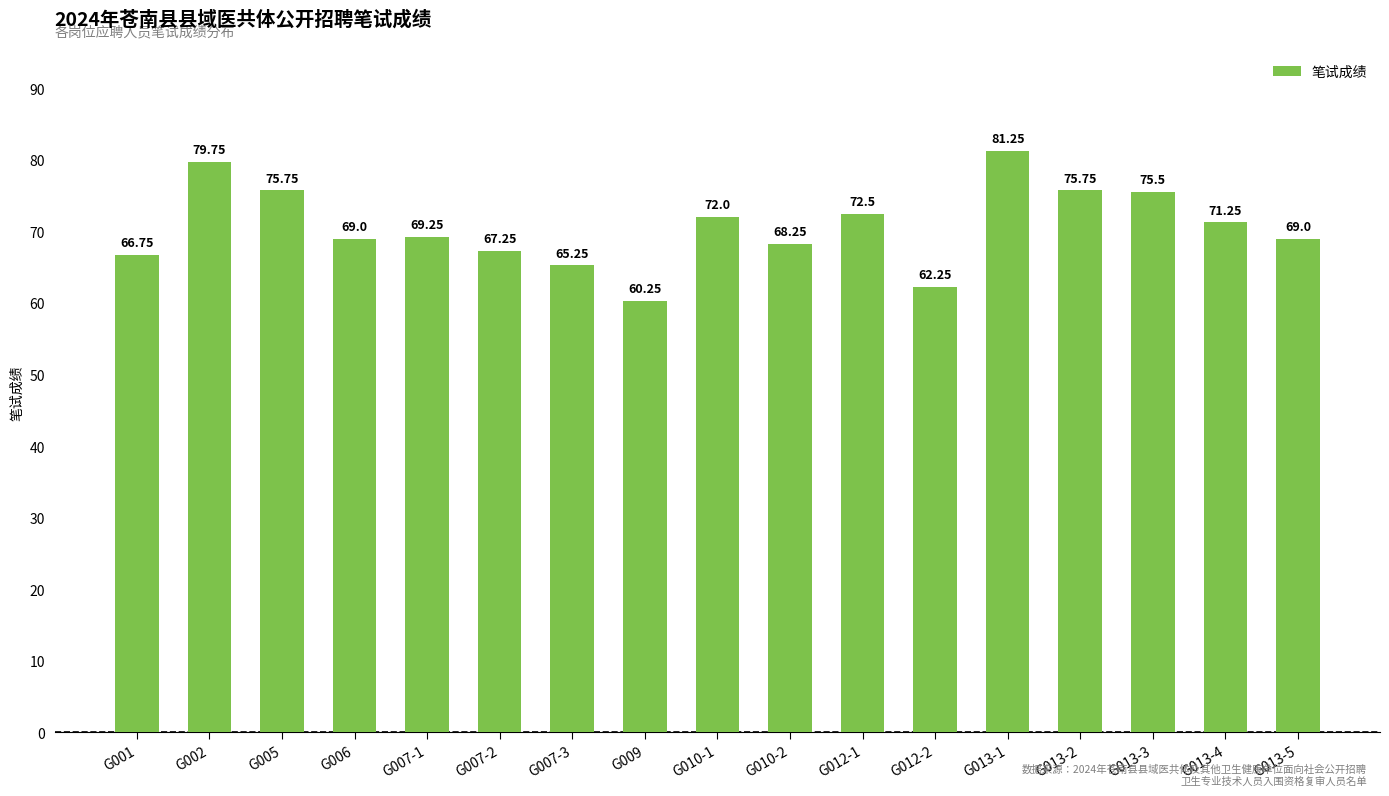

Which category has the highest value across all series?

G013-1